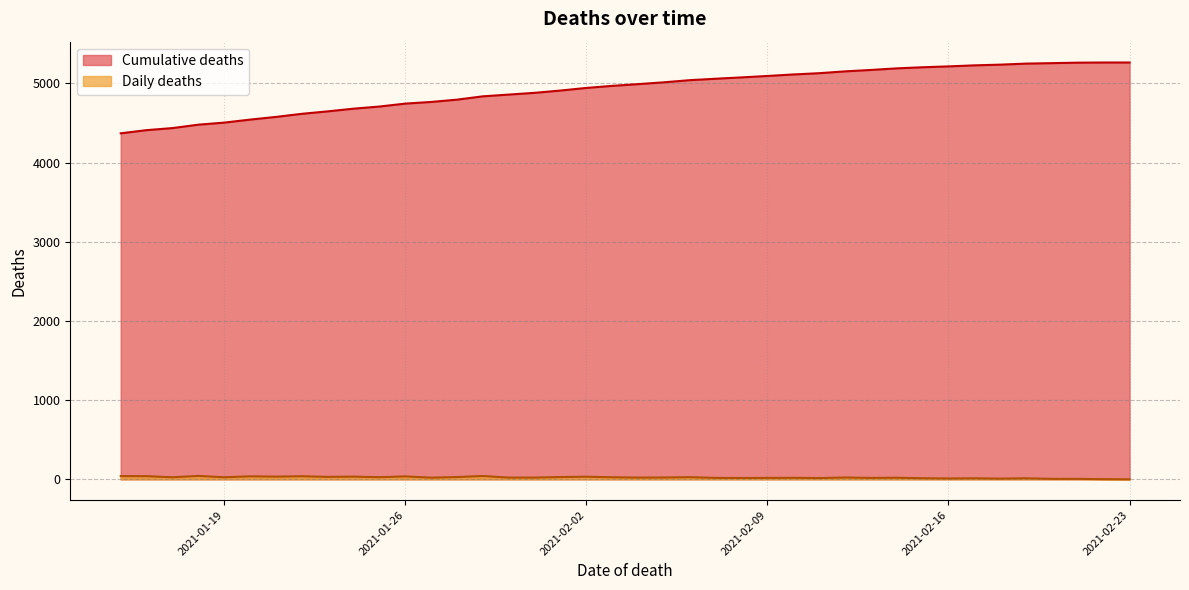

What is the minimum value for Cumulative deaths?

4369